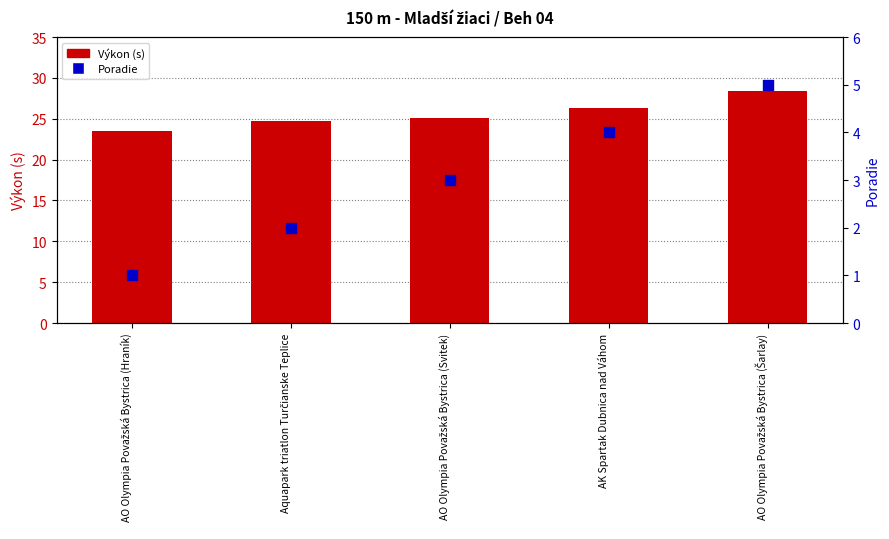

Which series has the largest Y range (max minus min)?

Výkon (s)